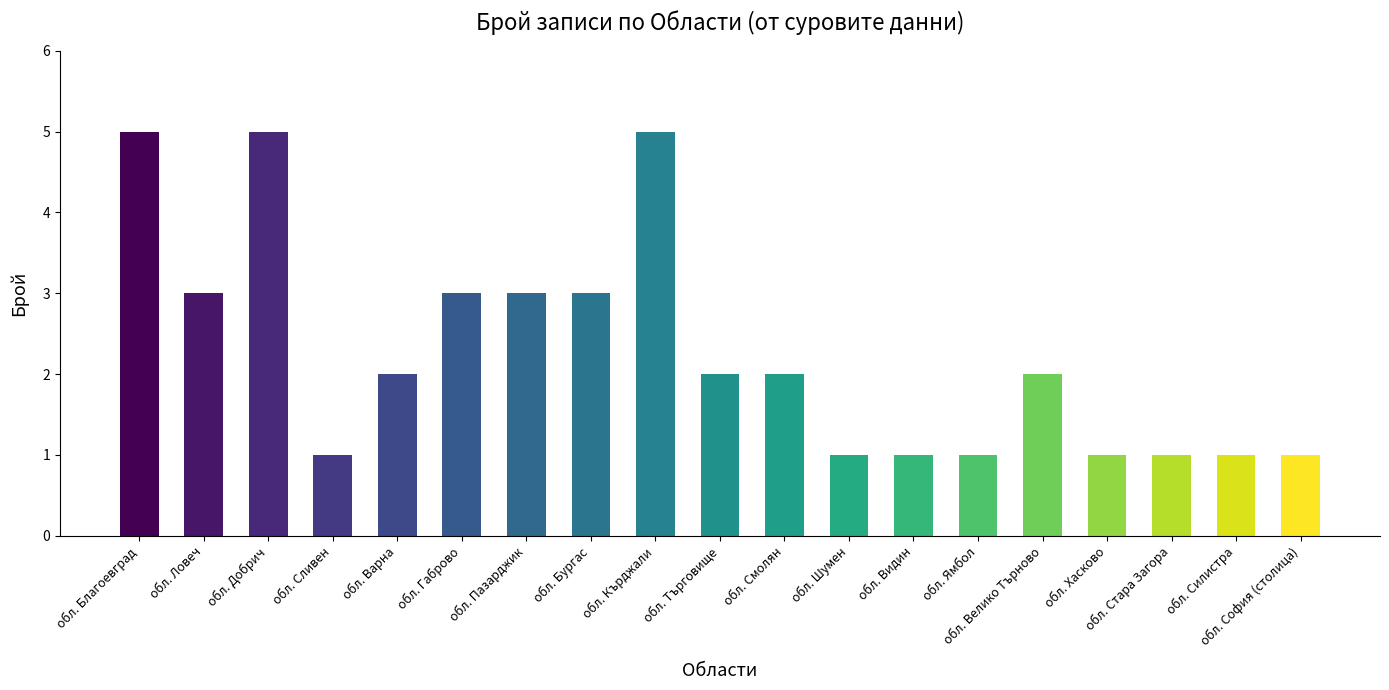

Reading left to right, list all the values displayed in this chart.

5	3	5	1	2	3	3	3	5	2	2	1	1	1	2	1	1	1	1